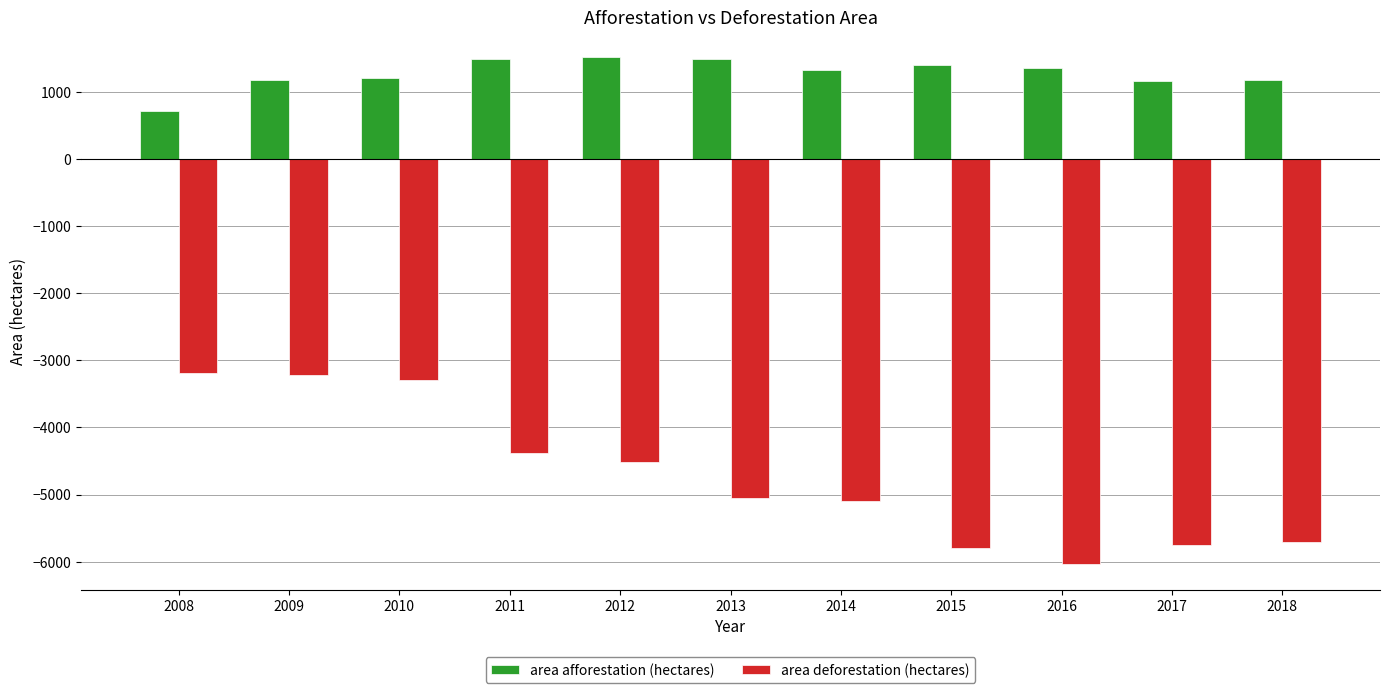

What are all the series names shown in the legend?

area afforestation (hectares), area deforestation (hectares)